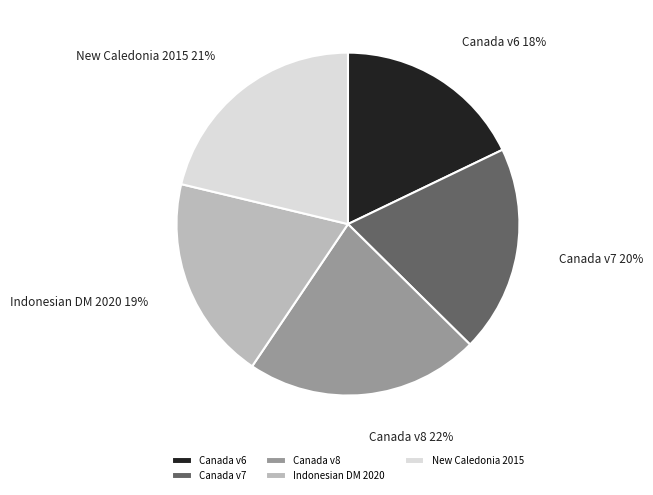

Is it true that Canada v6 is 10% of the pie?

False